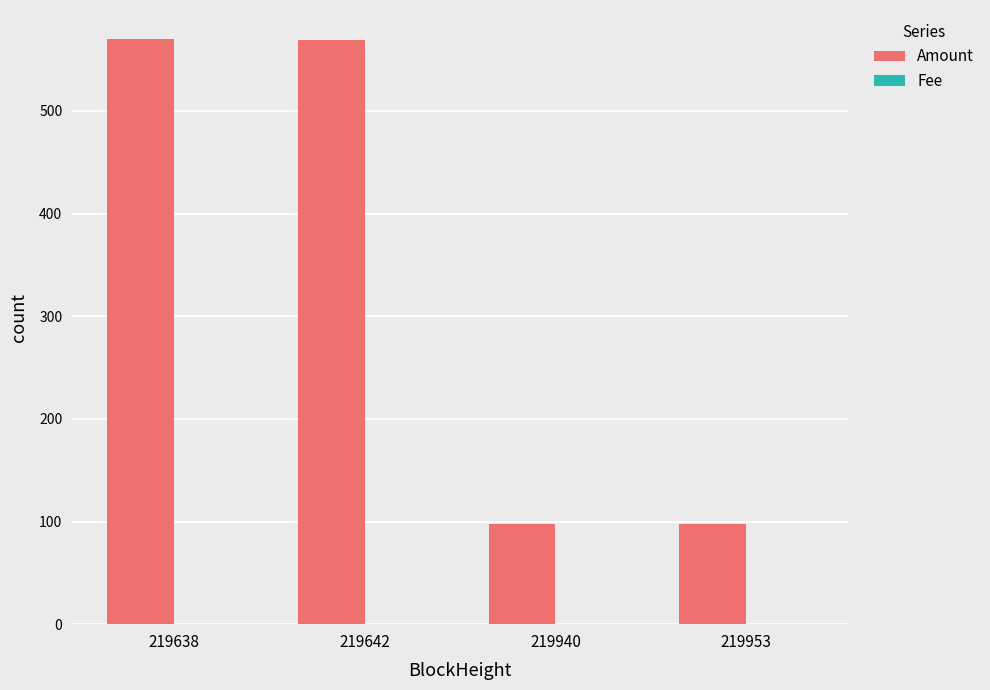

Count the number of categories in the chart.

4